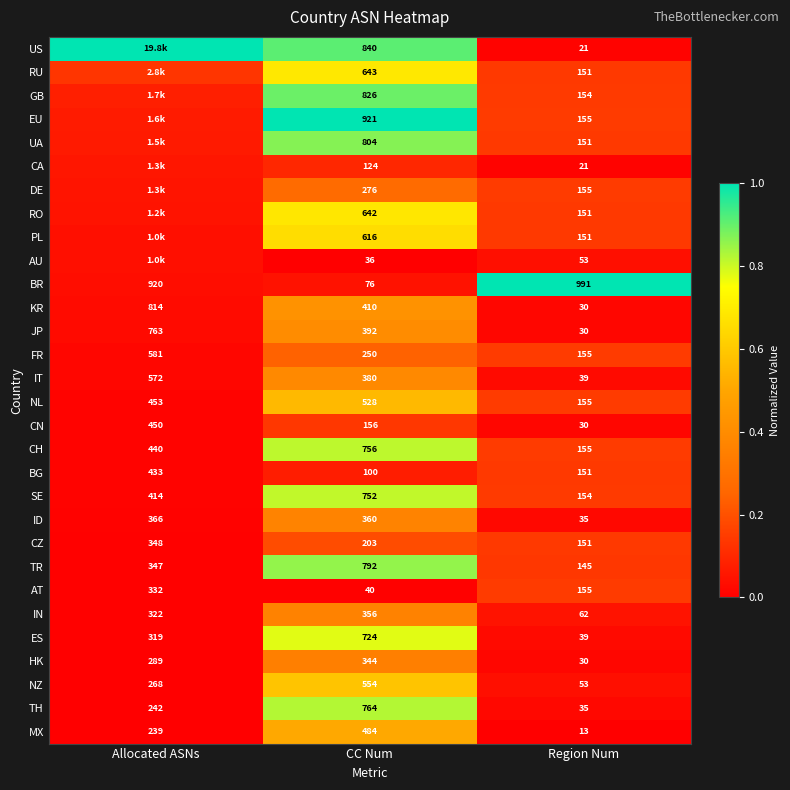

Rank the categories by FR value from lowest to highest.

Region Num, CC Num, Allocated ASNs